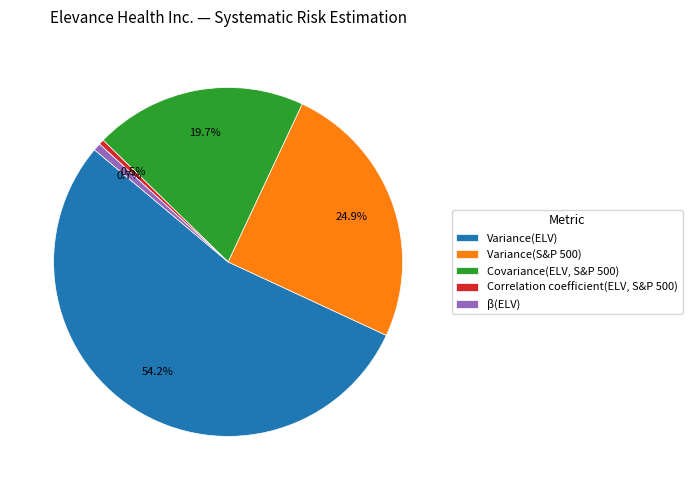

The Covariance(ELV, S&P 500) slice represents 20% of the pie. True or false?

True